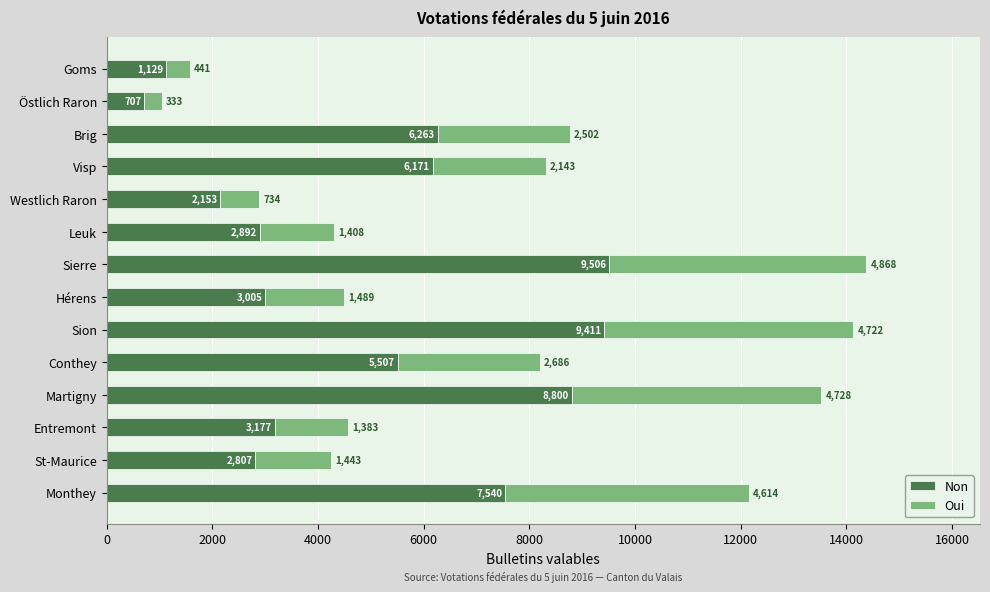

What is the lowest value of the Non series?

707